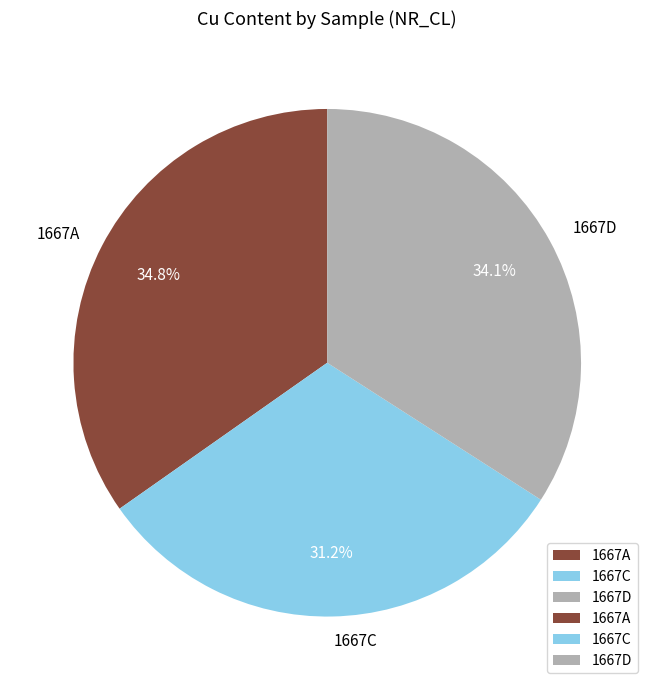

What is the ratio of the value at 1667D to the value at 1667A?

1.0